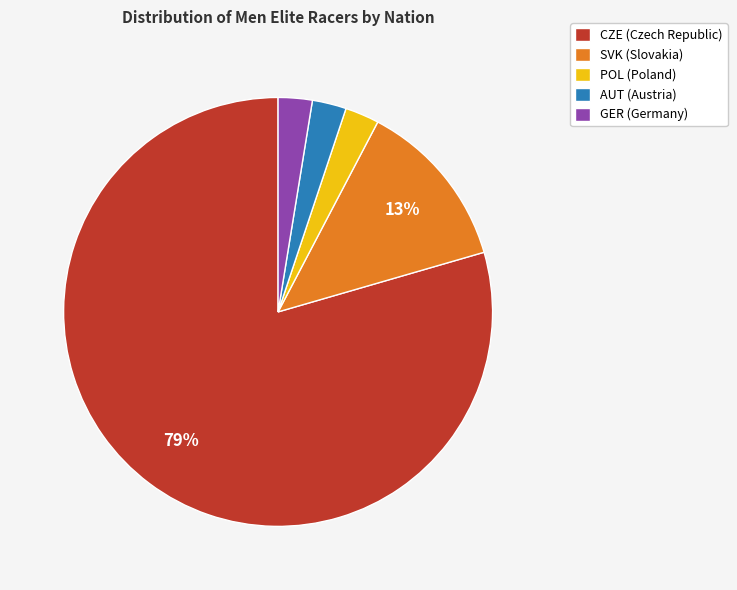

The AUT (Austria) slice represents 3% of the pie. True or false?

True